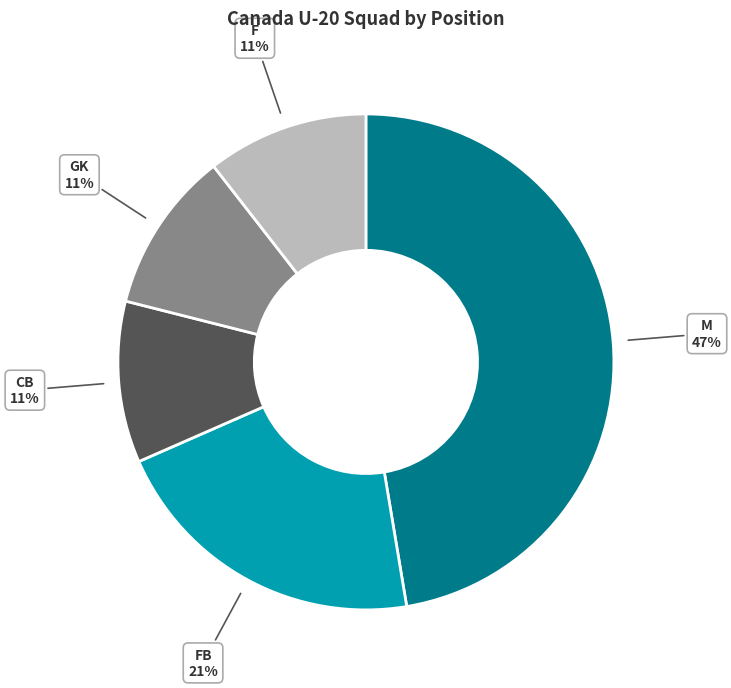

Does any single category account for the majority?

No